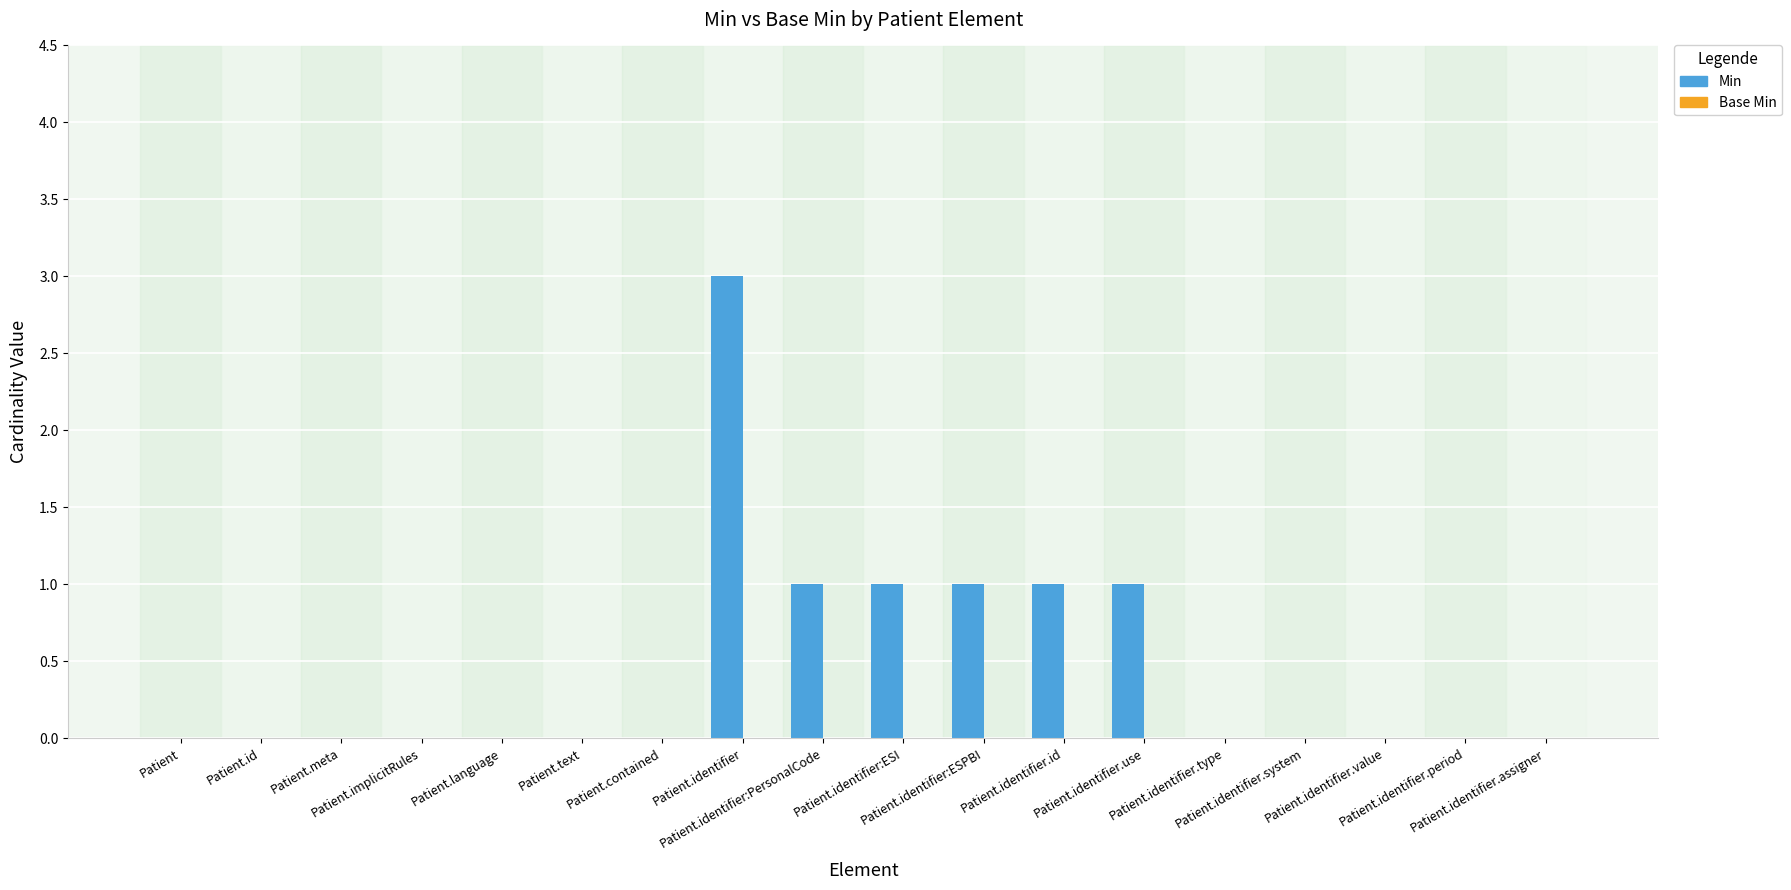

What is the greatest value displayed?

3